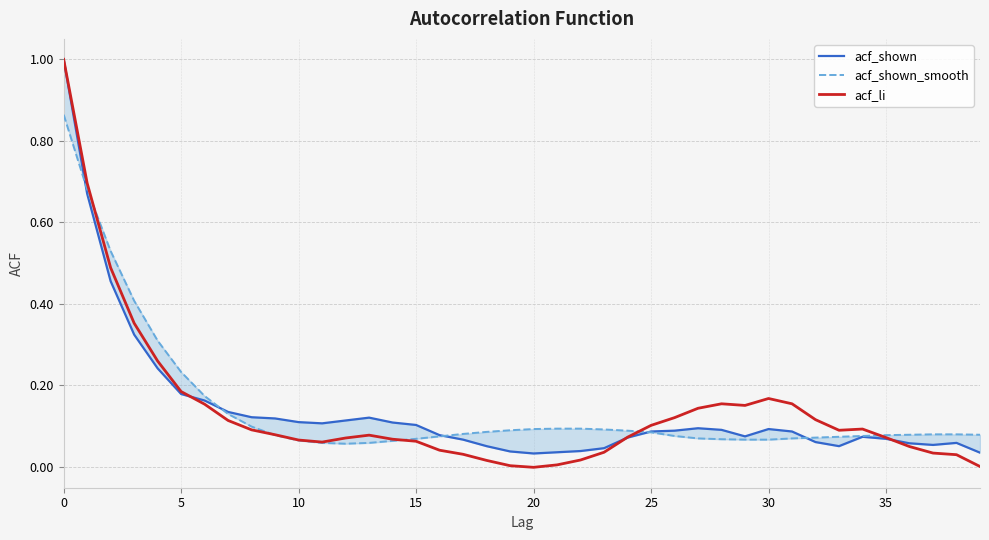

How many intersections are there between acf_li and acf_shown?

3